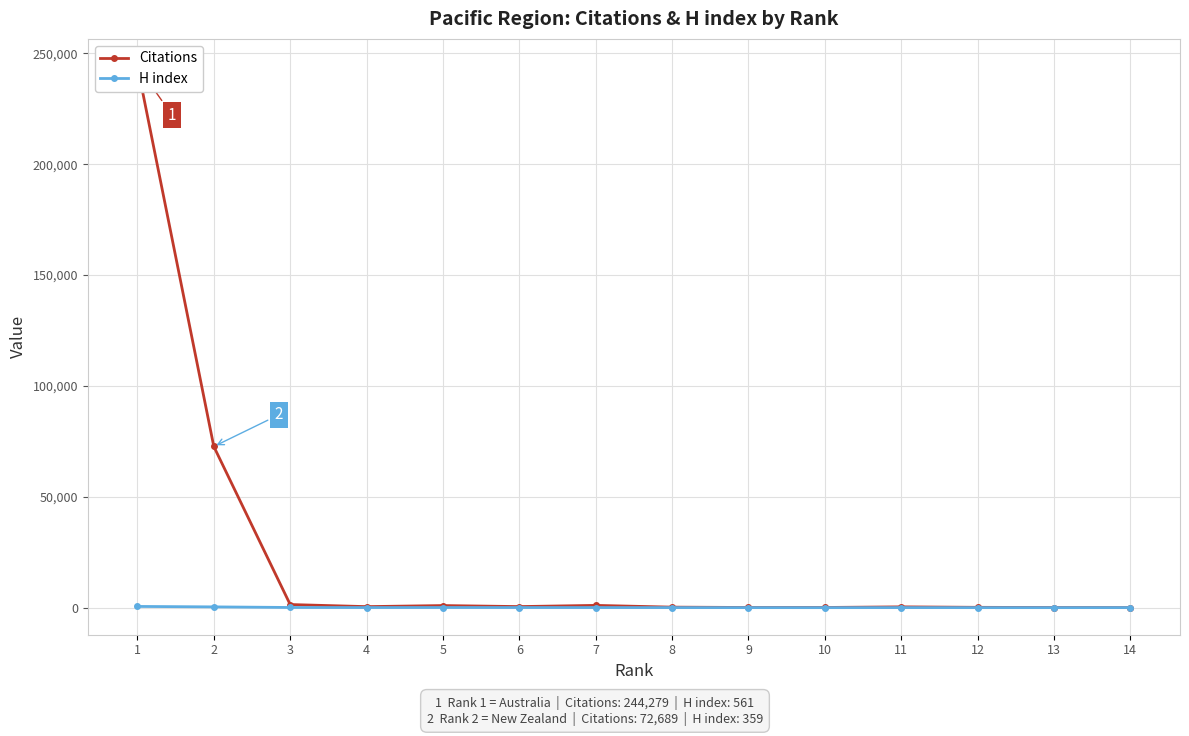

Rank the series by their maximum value, from highest to lowest.

Citations, H index